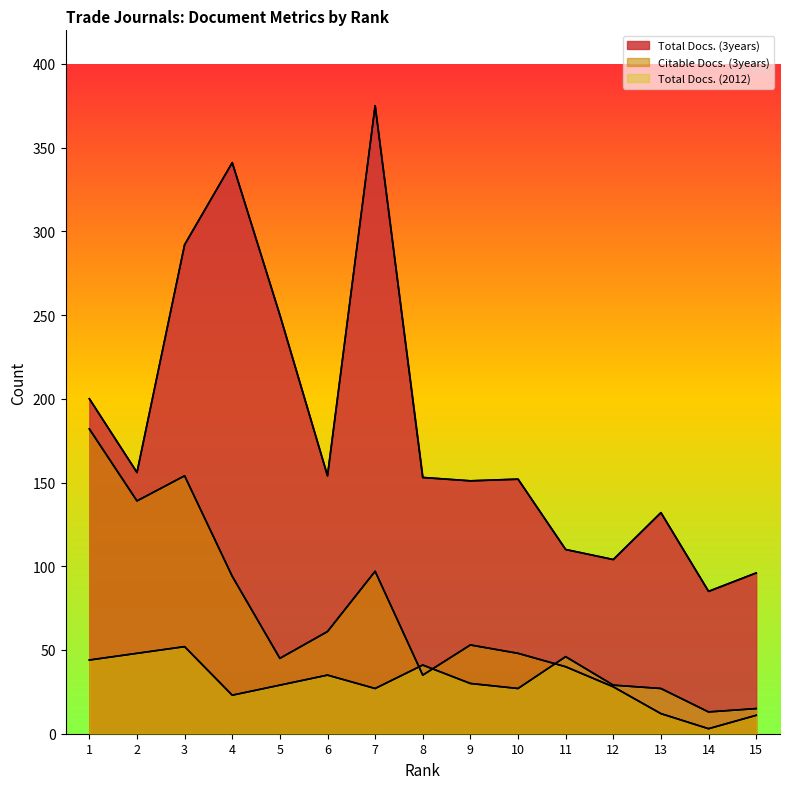

Reading right to left, transcribe all the data shown in this chart.

Total Docs. (3years): 96	85	132	104	110	152	151	153	375	154	250	341	292	156	200
Citable Docs. (3years): 11	3	12	28	40	48	53	35	97	61	45	94	154	139	182
Total Docs. (2012): 15	13	27	29	46	27	30	41	27	35	29	23	52	48	44